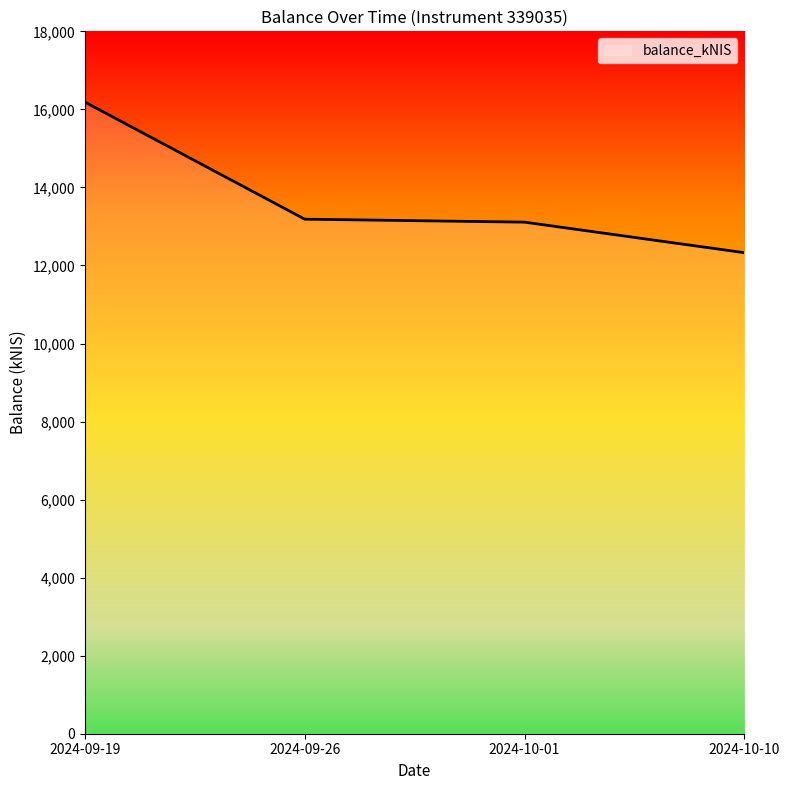

What is the smallest value displayed?

12327.4